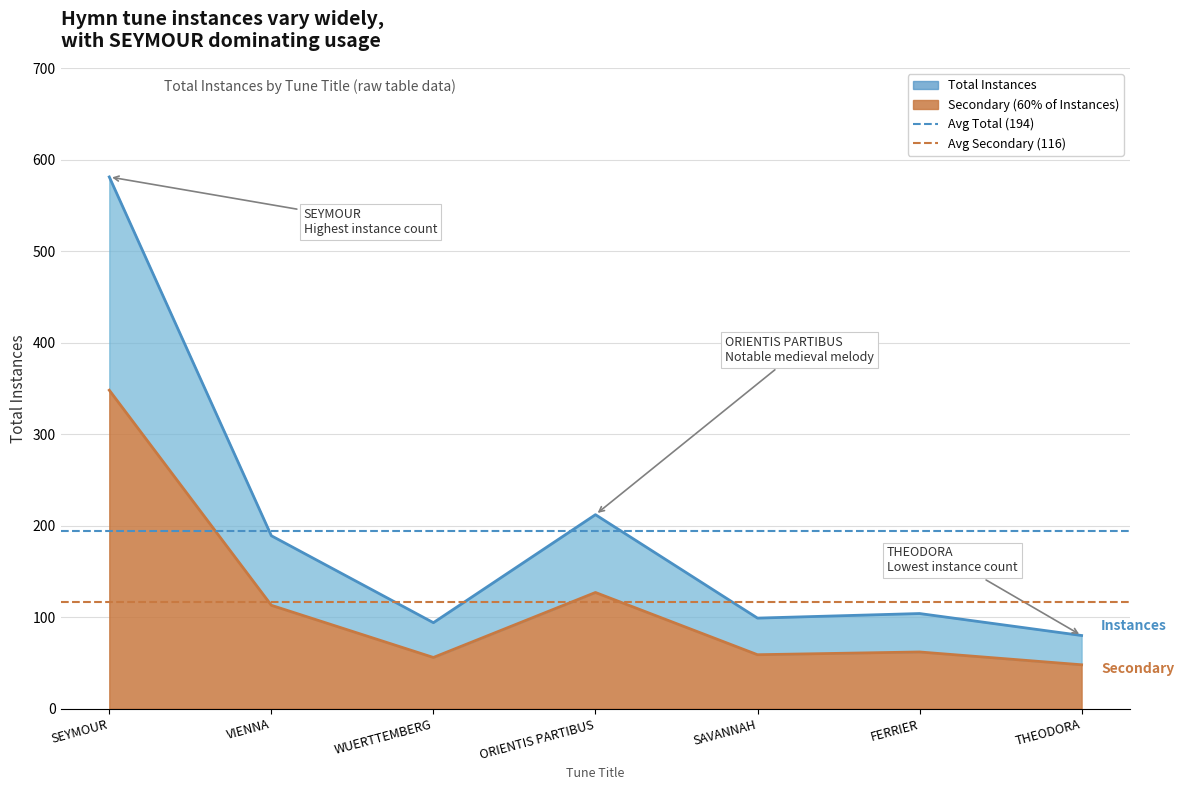

What is the label of the 1st point from the left?

SEYMOUR